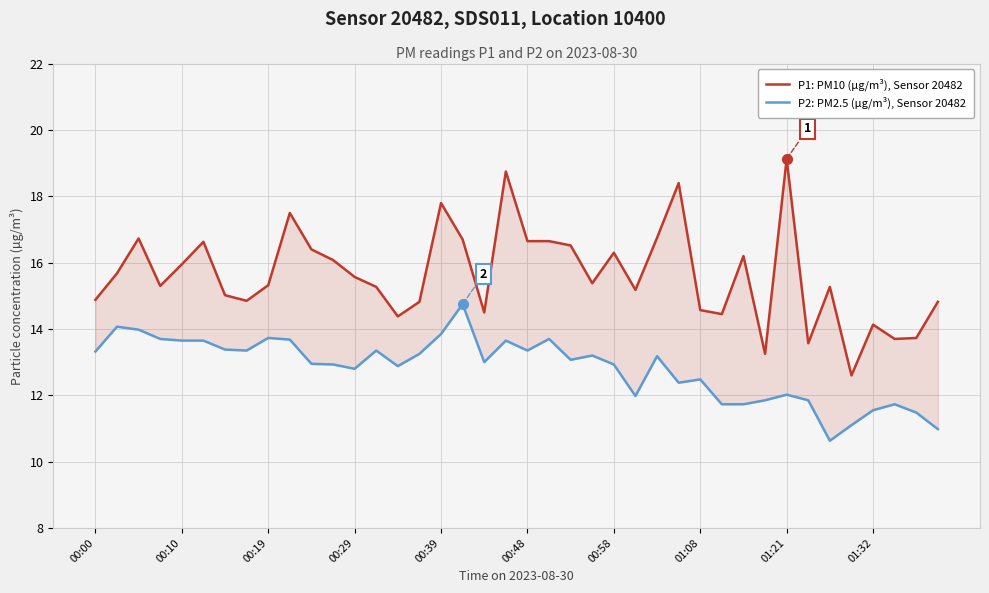

What is the smallest value displayed?

10.6